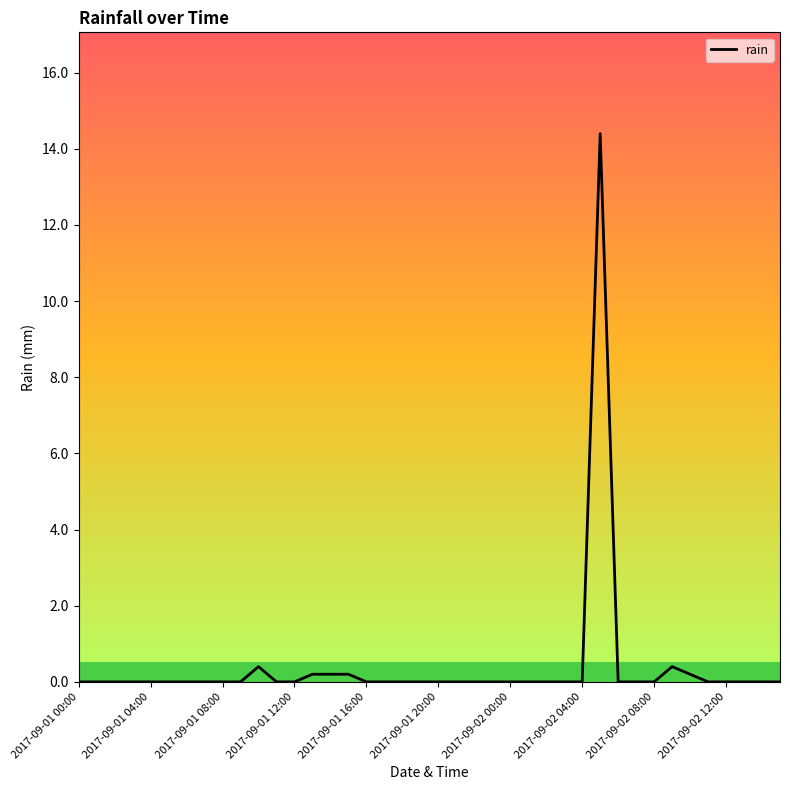

What is the greatest value displayed?

14.4